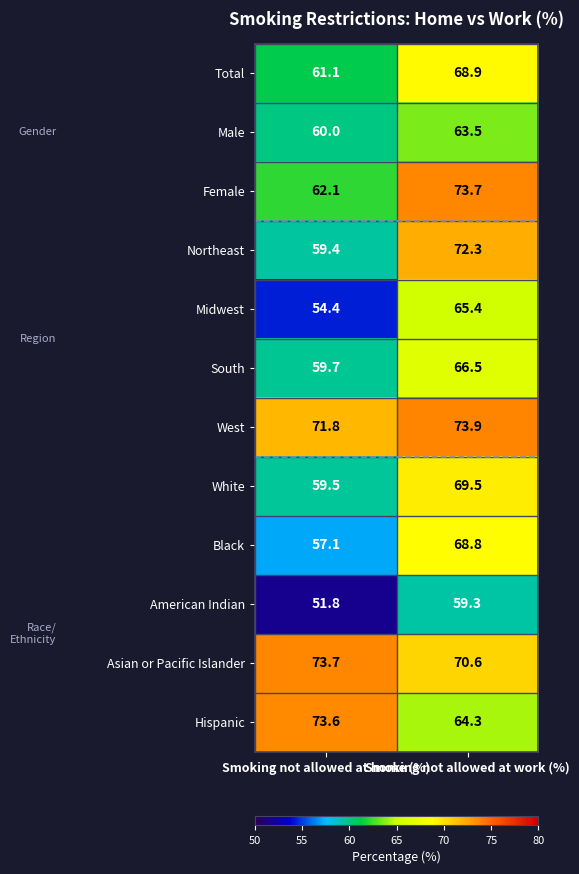

Rank the series at Smoking not allowed at home (%) from highest to lowest value.

Asian or Pacific Islander, Hispanic, West, Female, Total, Male, South, White, Northeast, Black, Midwest, American Indian